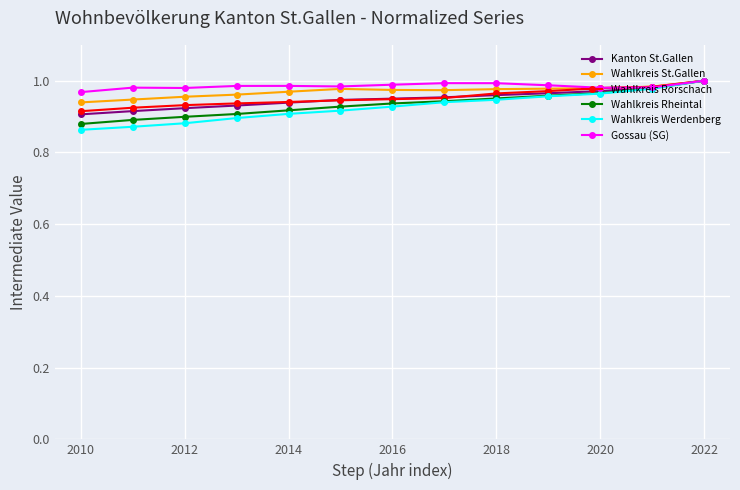

Which series has the largest range (max minus min)?

Wahlkreis Werdenberg